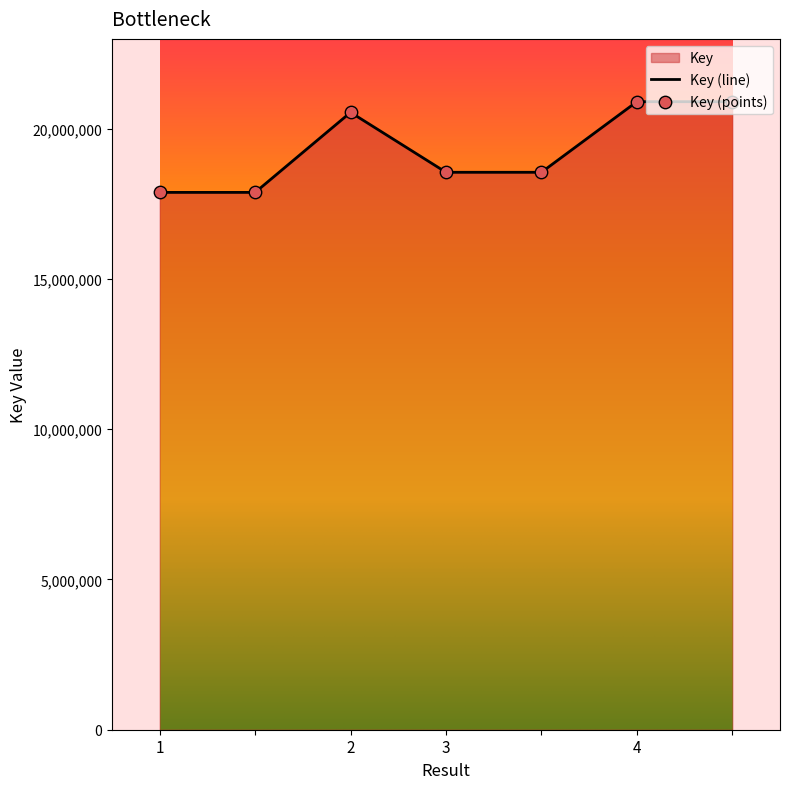

Which series has the widest spread of Y values?

Key (line)